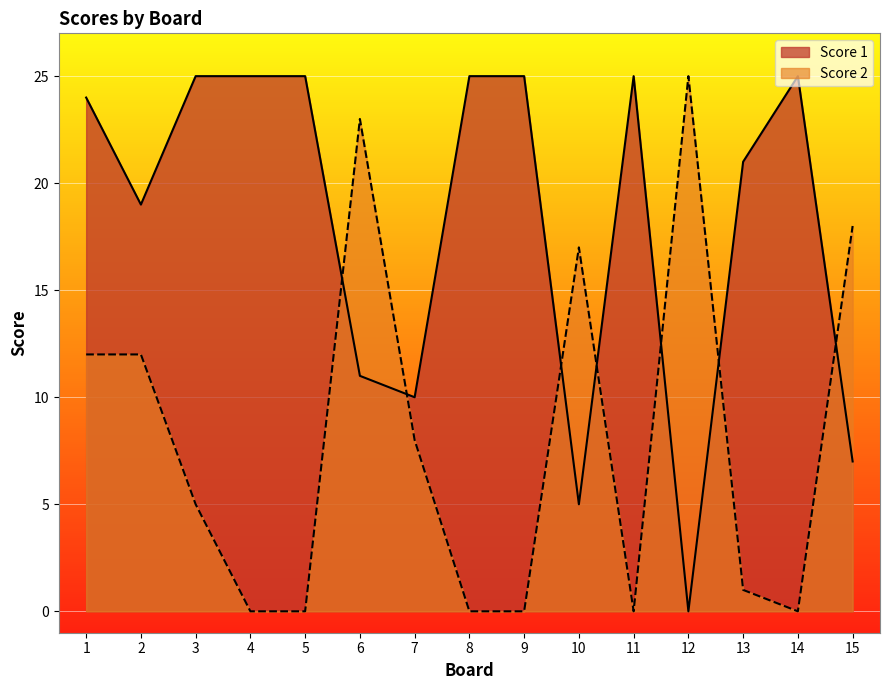

Between 13 and 7, which is larger?

13